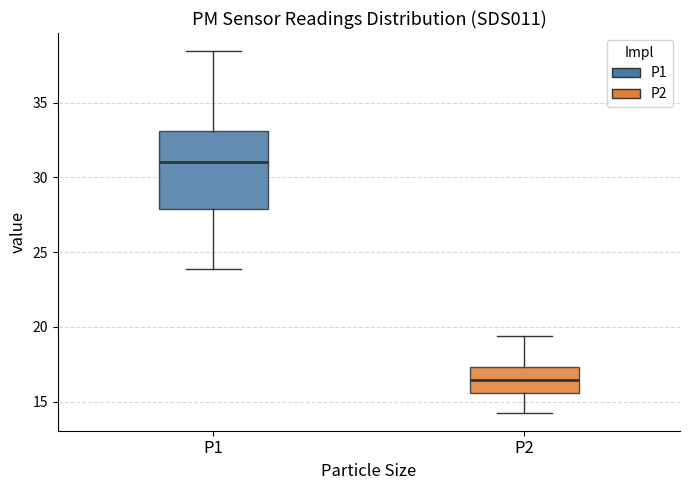

Reading left to right, transcribe this box plot: for each box, give where its median line is, the range the box spans, and where its two whiskers end, as read against the y-axis. The values are not printed on the chart, so give them approximately, as read against the axis.

P1: median 31.0, box 28.0 to 33.0, whiskers 24.0 to 38.5
P2: median 16.5, box 15.5 to 17.5, whiskers 14.5 to 19.5